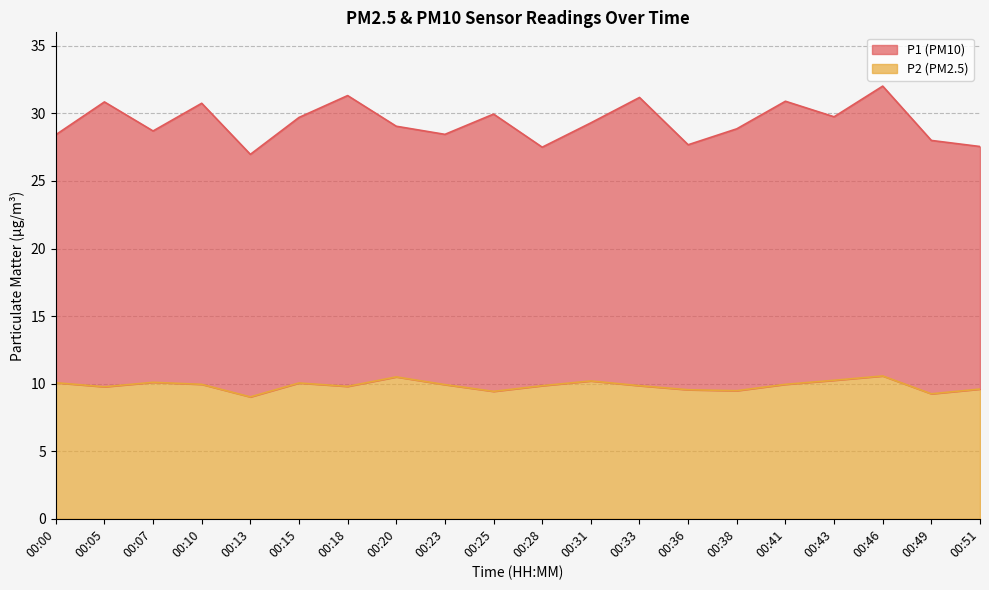

Which has a higher value, 00:46 or 00:36?

00:46